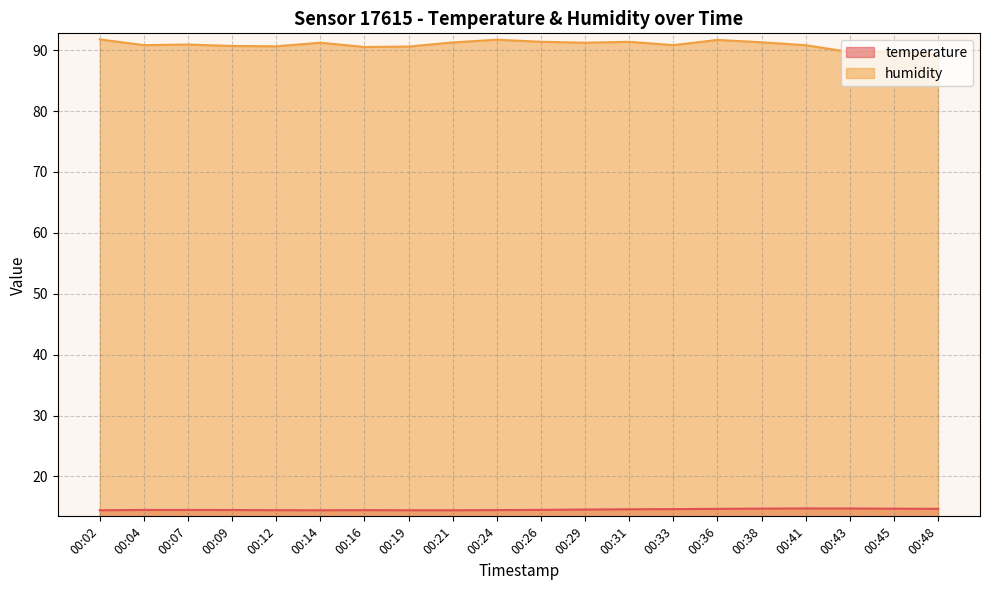

True or false: humidity and temperature intersect in this chart.

False